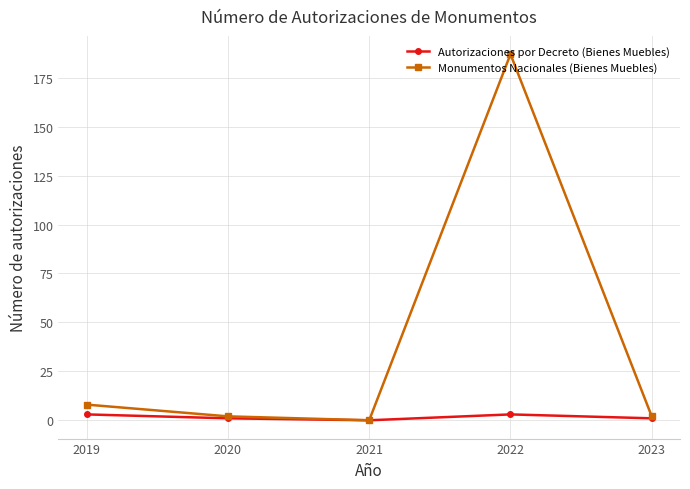

True or false: Autorizaciones por Decreto (Bienes Muebles) has a value of 3 at 2022.

True